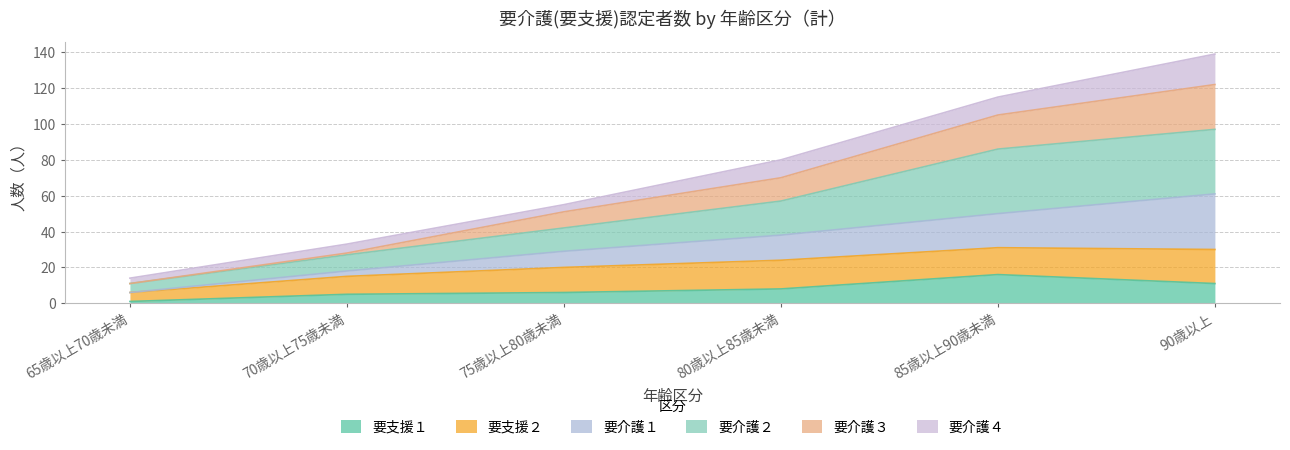

What is the label of the 6th point from the left?

90歳以上